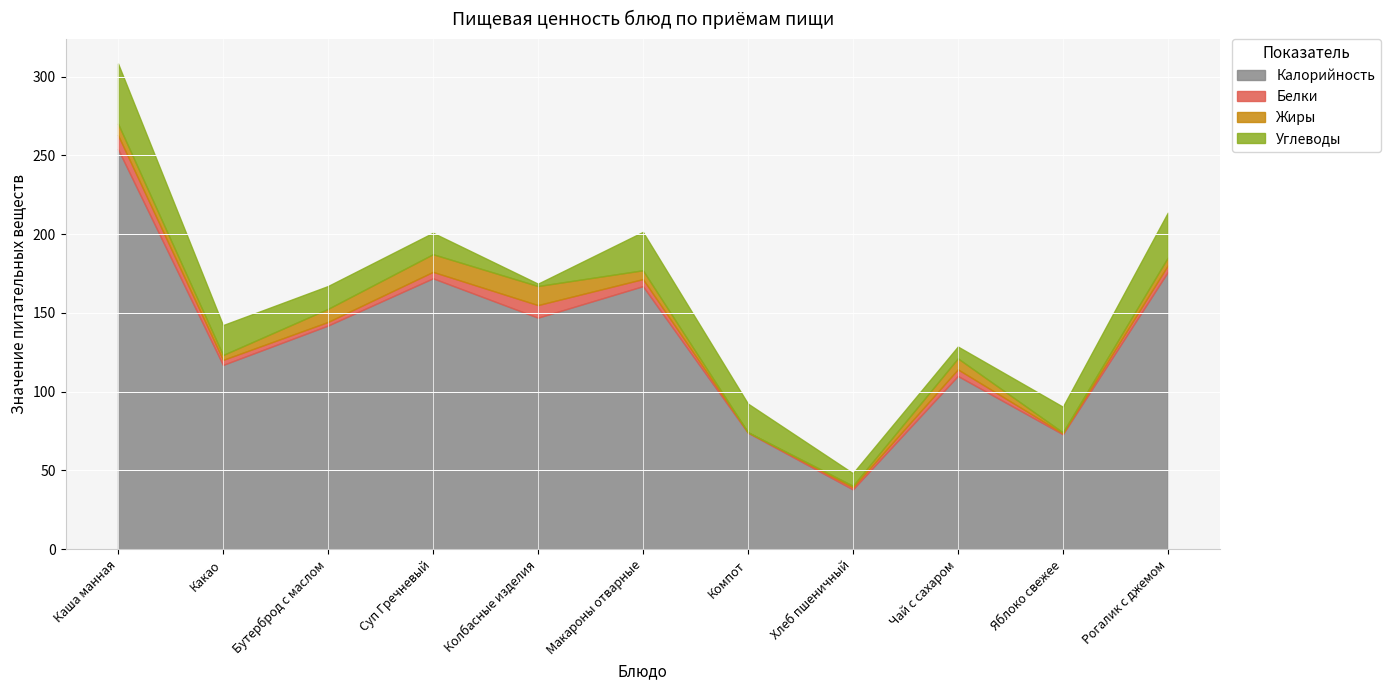

The value of Калорийность at Колбасные изделия is 147.0. True or false?

True